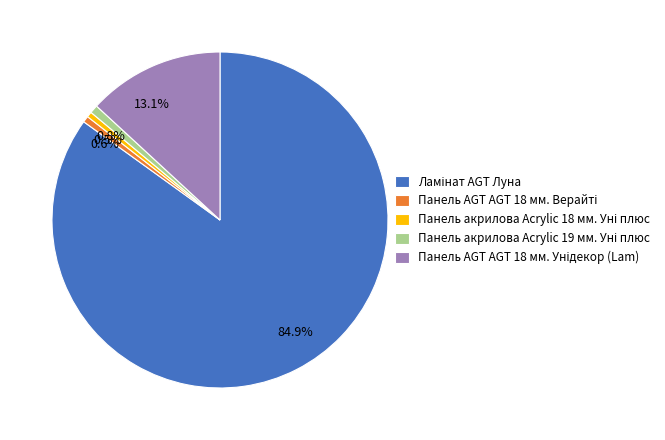

Is there a majority slice in this chart?

Yes